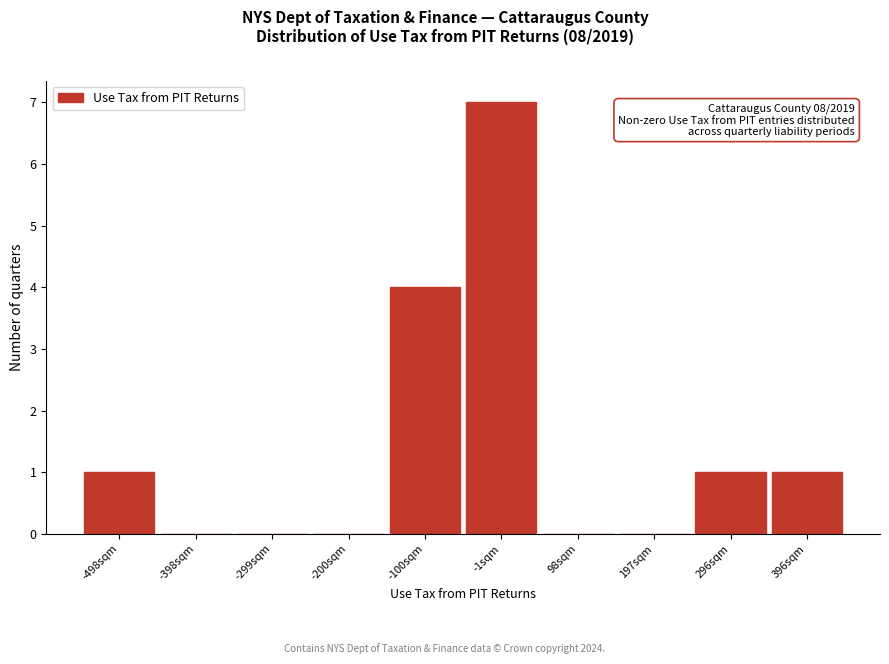

Reading left to right, extract all data points from this chart.

-498sqm=1	-398sqm=0	-299sqm=0	-200sqm=0	-100sqm=4	-1sqm=7	98sqm=0	197sqm=0	296sqm=1	396sqm=1